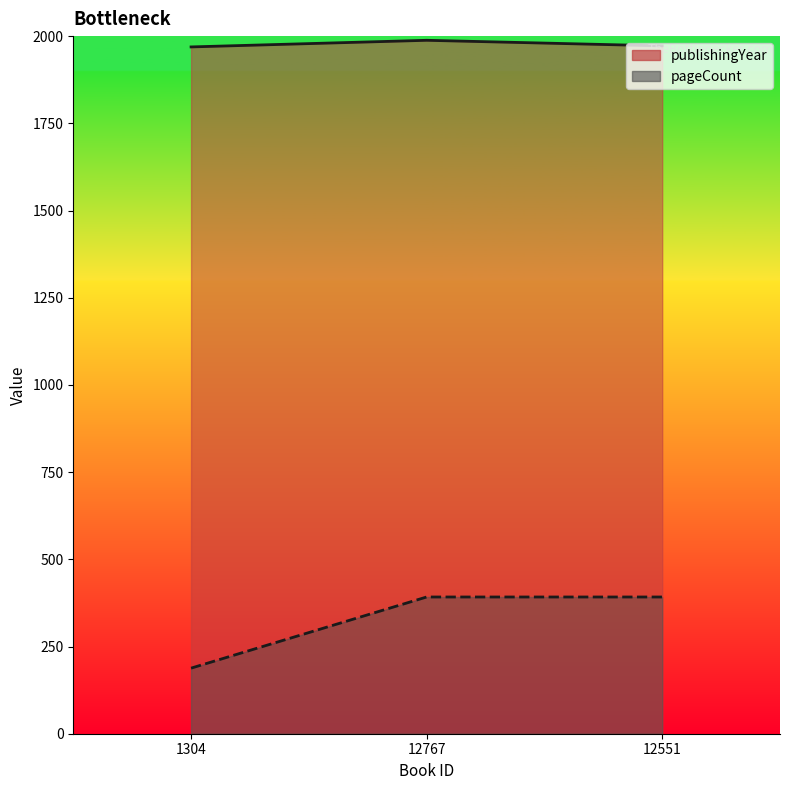

What is the difference between the maximum and second lowest values in the publishingYear_line series?

16